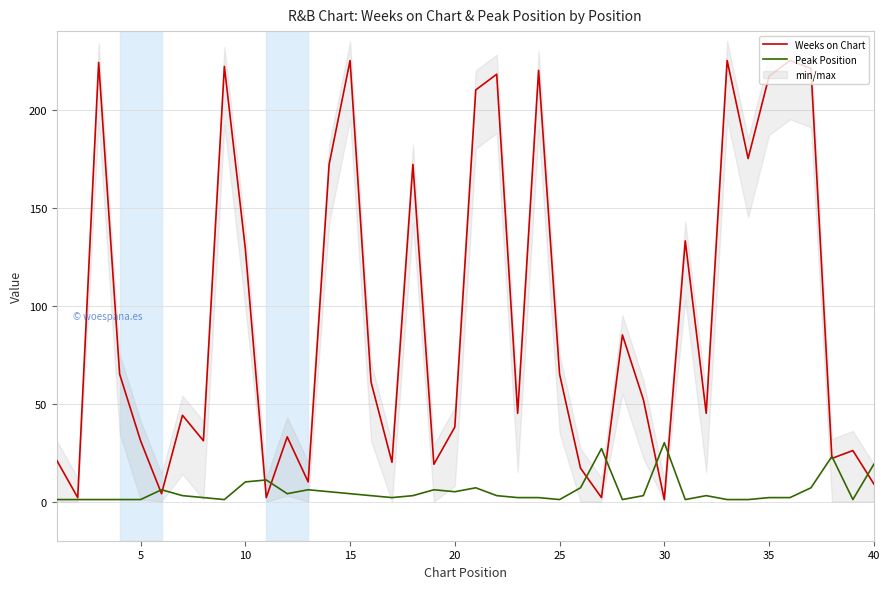

True or false: Peak Position has a value of 1 at 25.

True